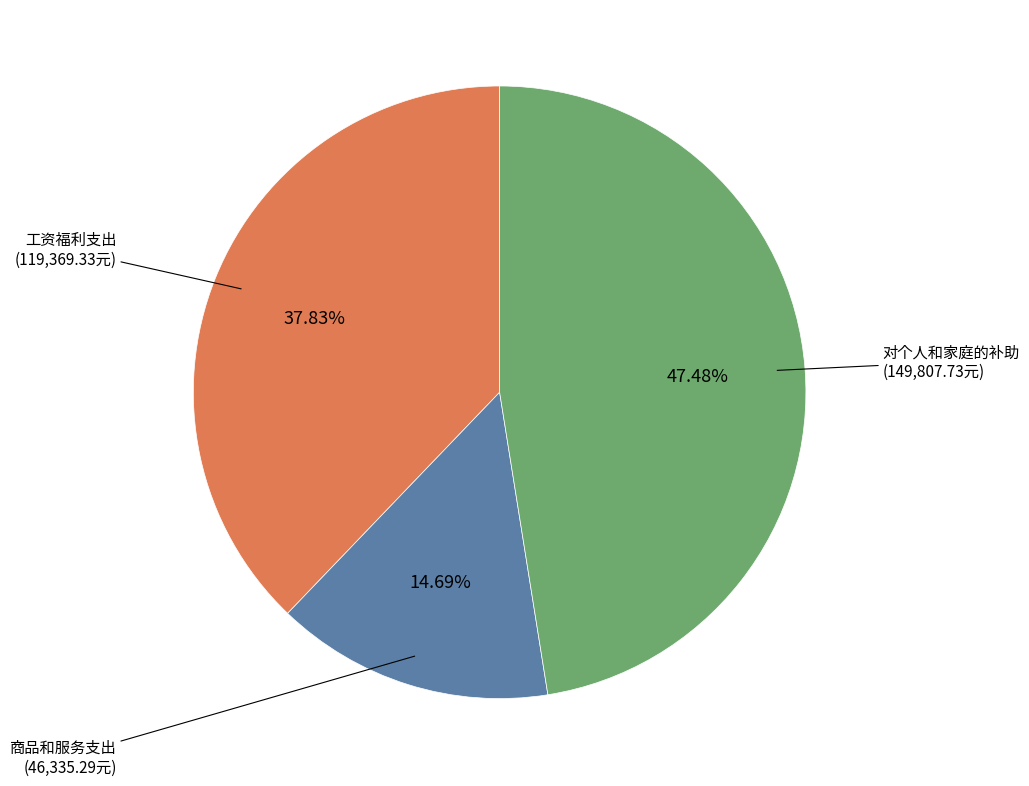

Does any single category account for the majority?

No